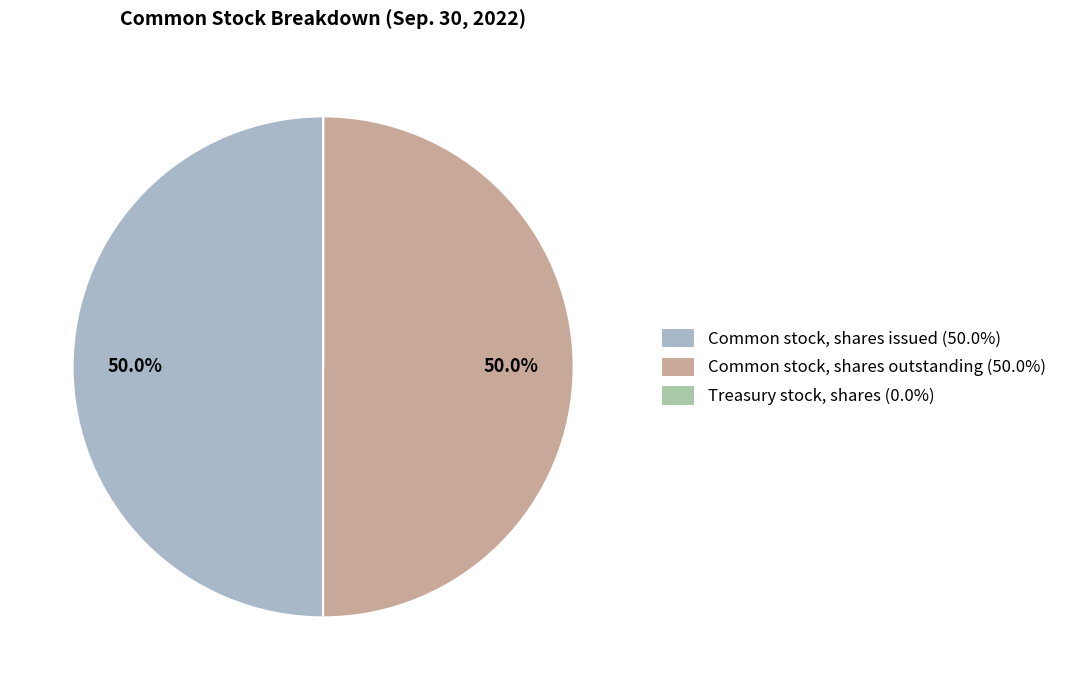

To the nearest percent, what percentage of the pie is Common stock, shares outstanding?

50%